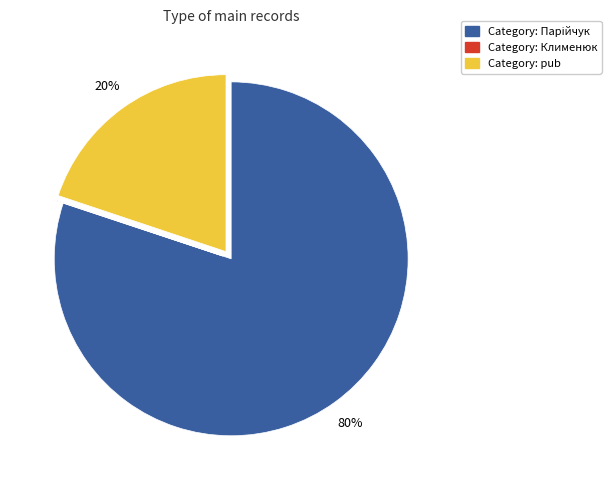

To the nearest percent, what is the difference between the largest and smallest slice percentages?

80%